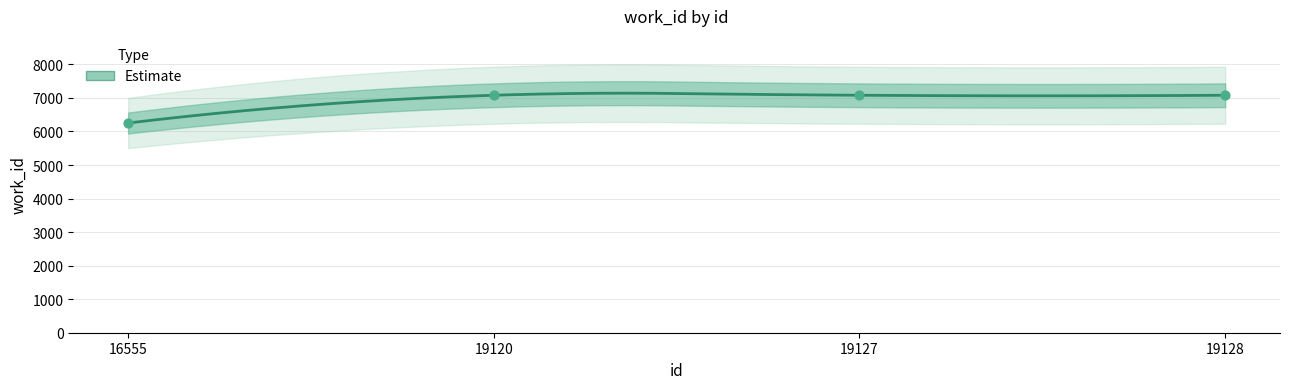

Which has a higher value, 19128 or 19127?

19128